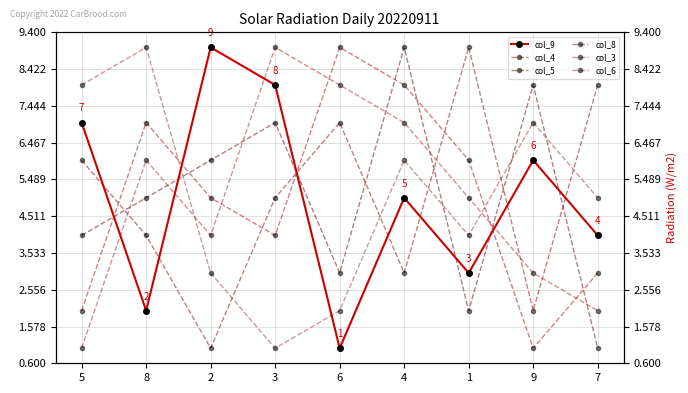

Rank the series at 9 from highest to lowest value.

col_8, col_6, col_9, col_3, col_5, col_4